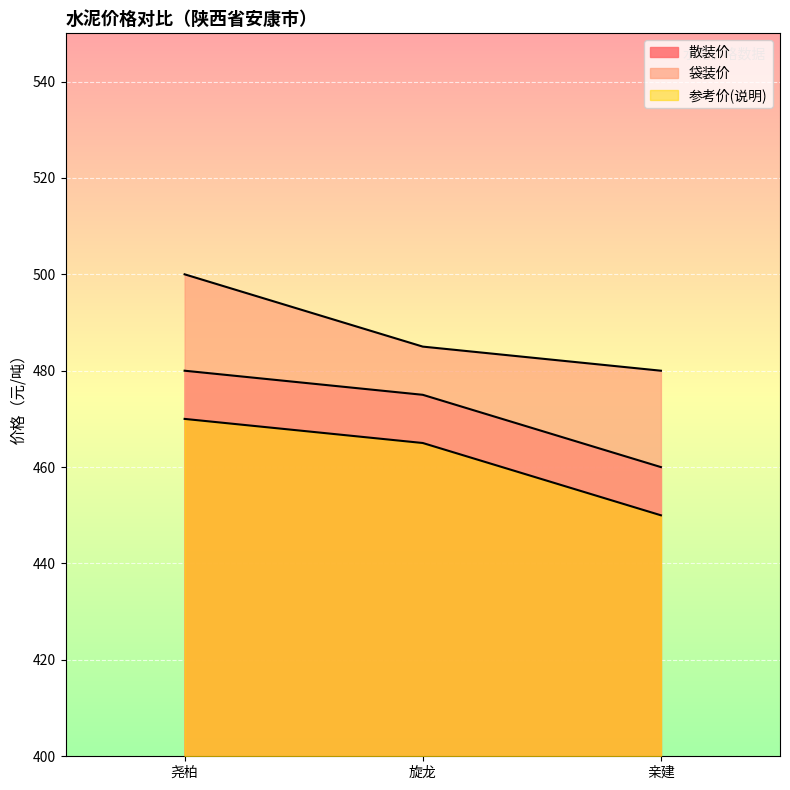

How many data points in 袋装价 are less than 485?

1